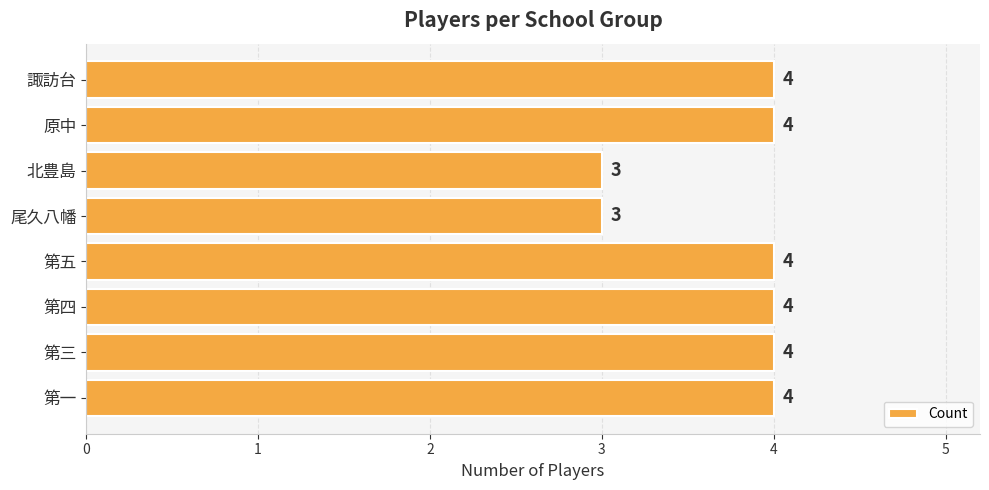

What is the sum of the values at 第四 and 第五?

8